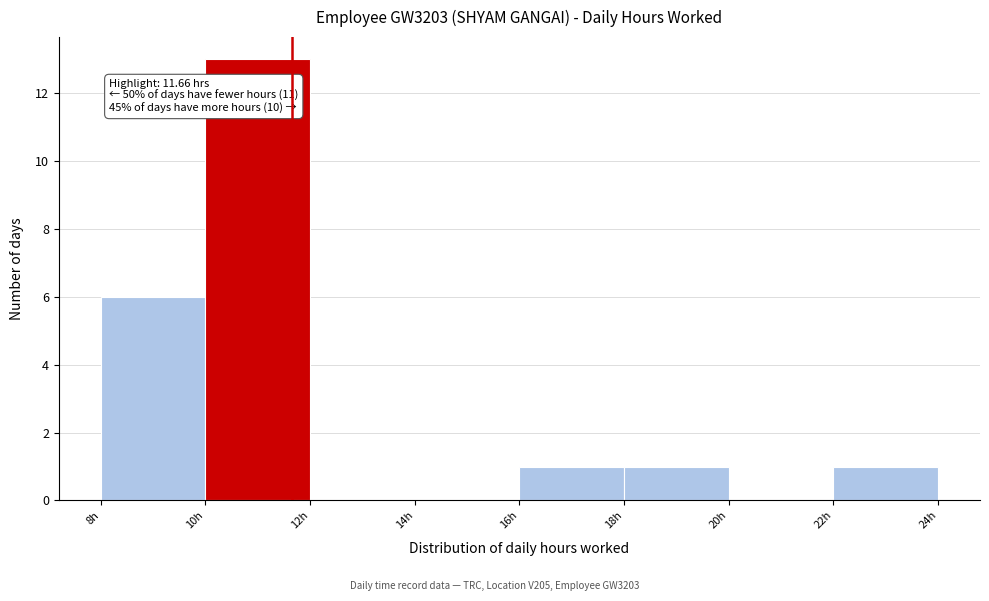

Which range on the x-axis has the tallest bar?

10 to 12